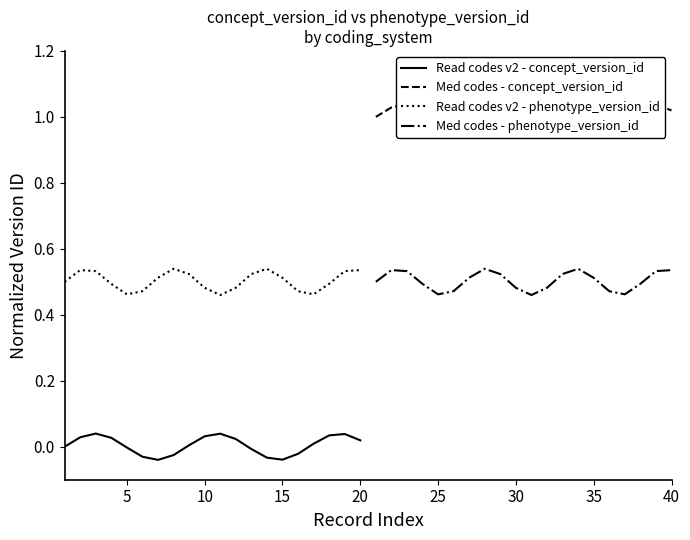

What is the sum of all Med codes - concept_version_id values?

20.1